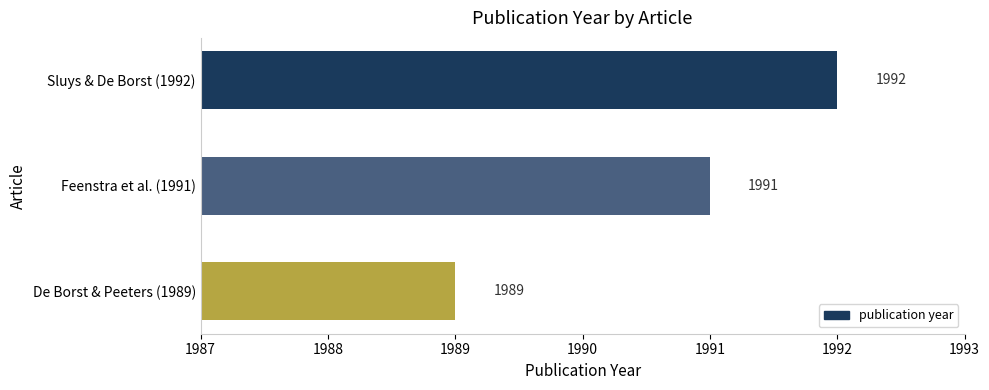

At which category does the chart reach its minimum across all series?

De Borst & Peeters (1989)